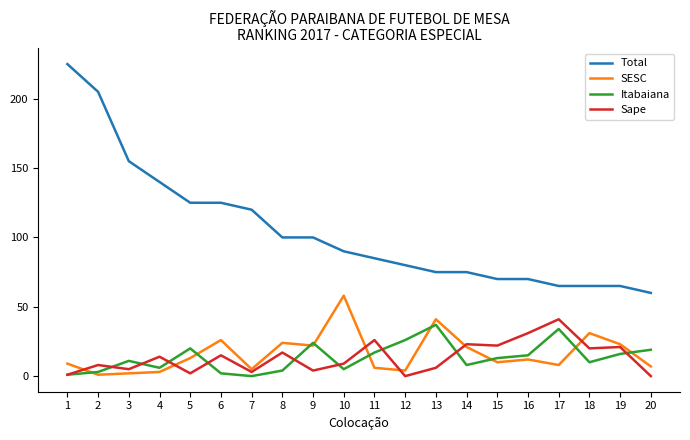

What is the difference between the maximum and minimum values in the Total series?

165.0